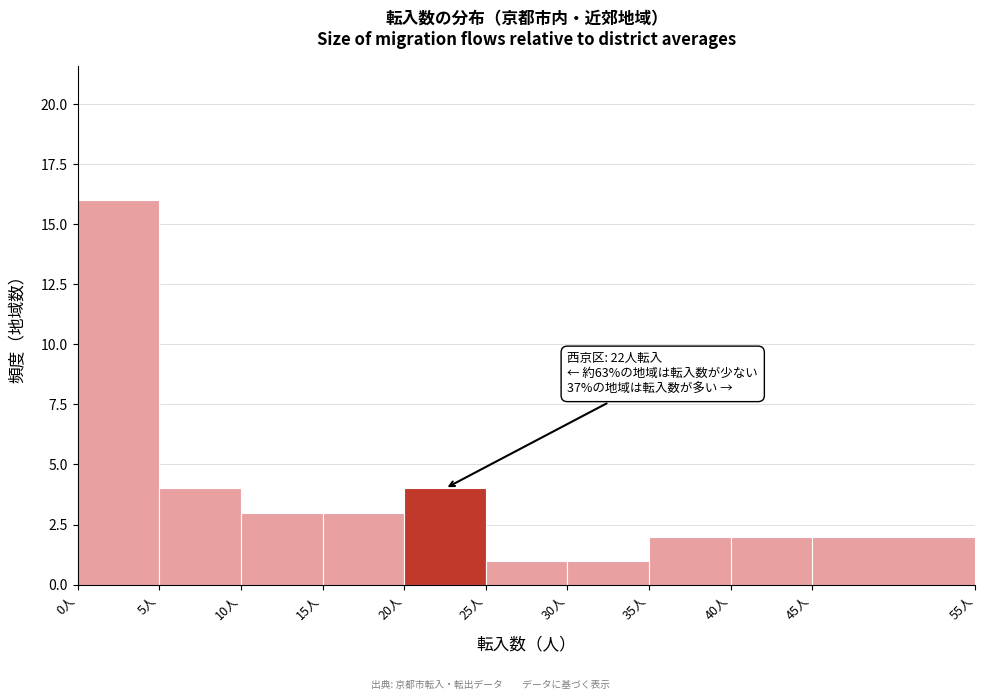

Which range on the x-axis has the tallest bar?

0 to 5